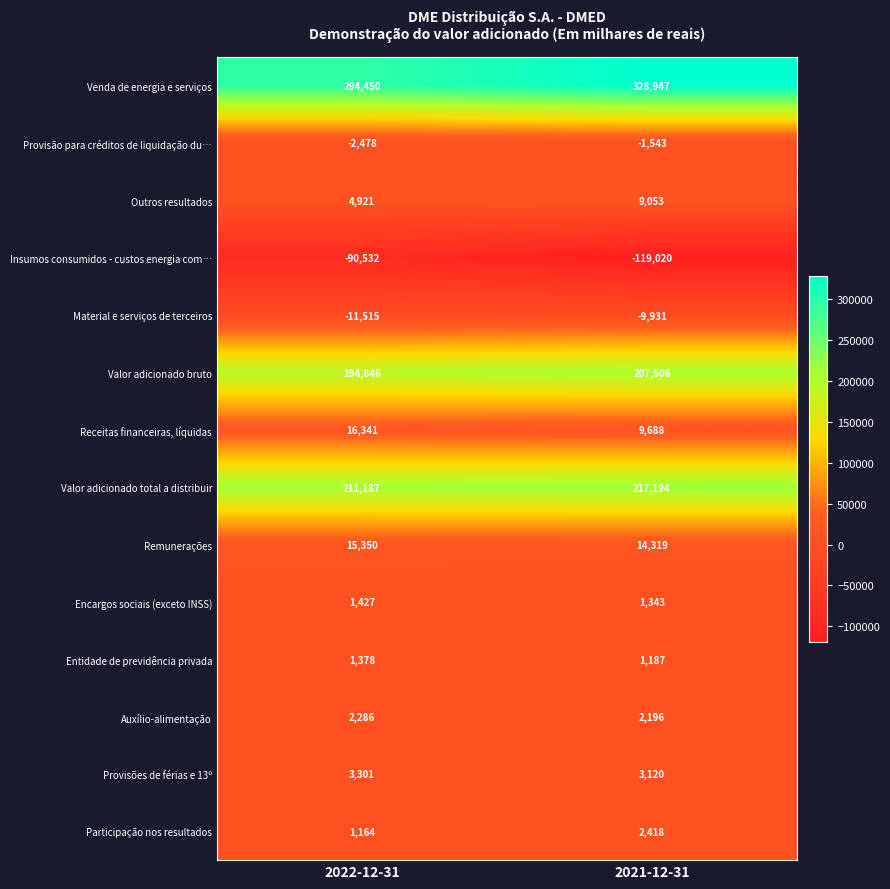

Which series has the largest total across all categories?

Venda de energia e serviços